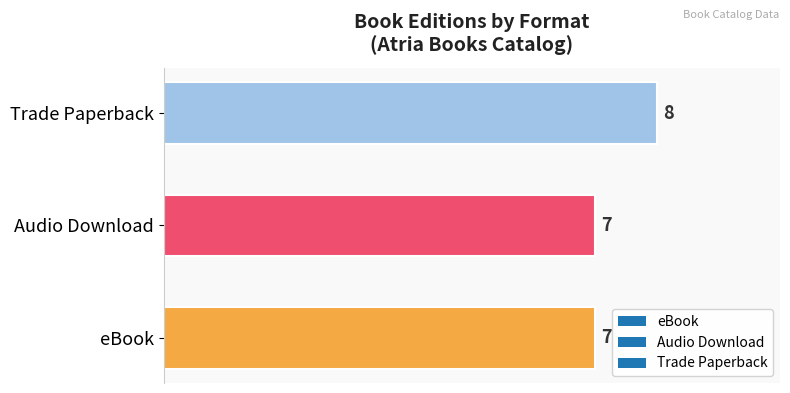

Reading bottom to top, transcribe all the data shown in this chart.

eBook=7	Audio Download=7	Trade Paperback=8